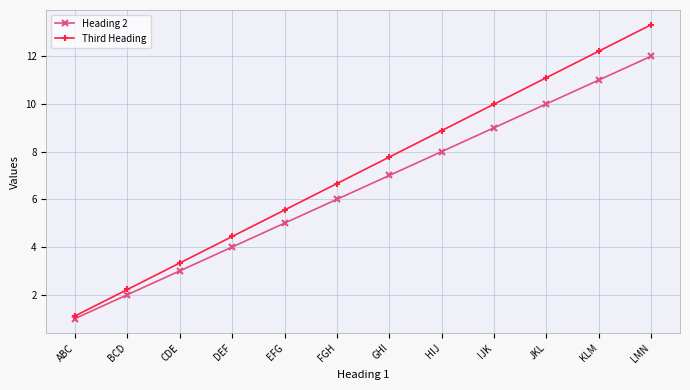

How many categories are shown in the chart?

12